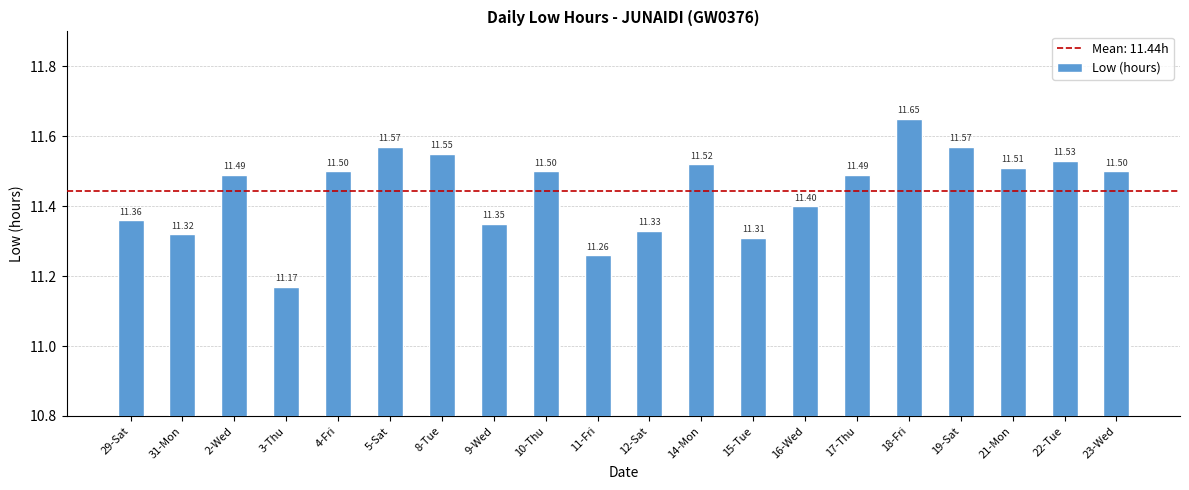

What is the label of the 15th bar from the right?

5-Sat